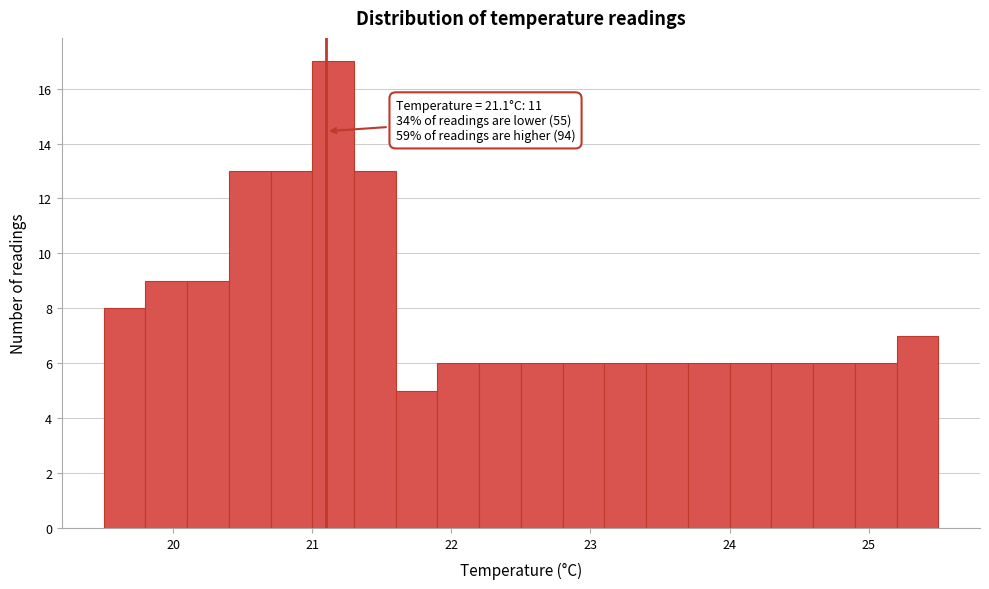

Read against the x-axis, roughly where is the centre of the tallest bar?

21.2